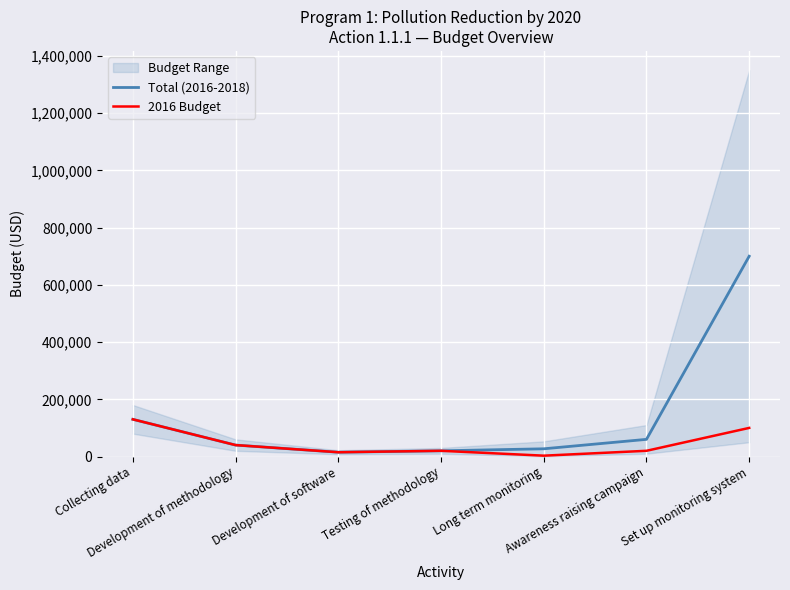

Reading left to right, what are all the values shown in this chart?

Total (2016-2018): Collecting data=130000	Development of methodology=40000	Development of software=15000	Testing of methodology=20000	Long term monitoring=27000	Awareness raising campaign=60000	Set up monitoring system=700000
2016 Budget: Collecting data=130000	Development of methodology=40000	Development of software=15000	Testing of methodology=20000	Long term monitoring=3000	Awareness raising campaign=20000	Set up monitoring system=100000